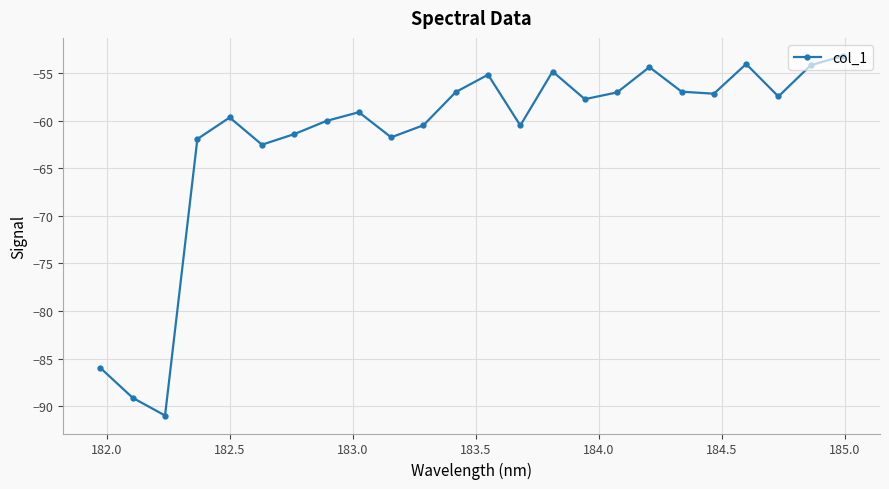

How many points are lower than both their immediate neighbors (excluding endpoints)?

7